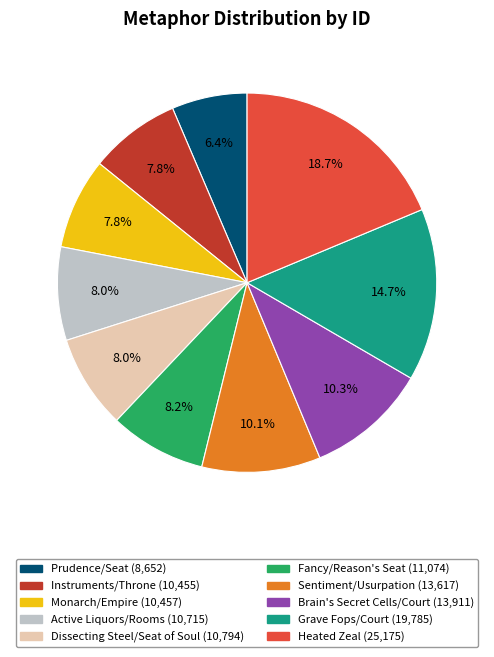

What is the smallest slice in the pie chart?

Prudence/Seat